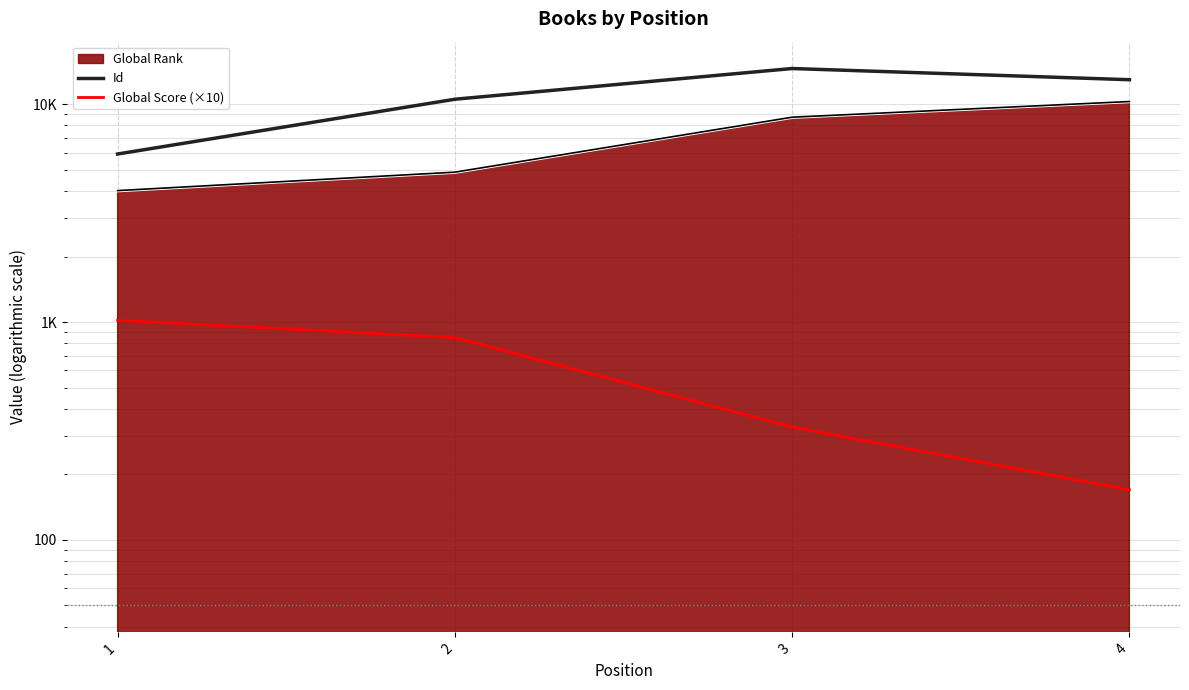

How many data points does each series have?

4